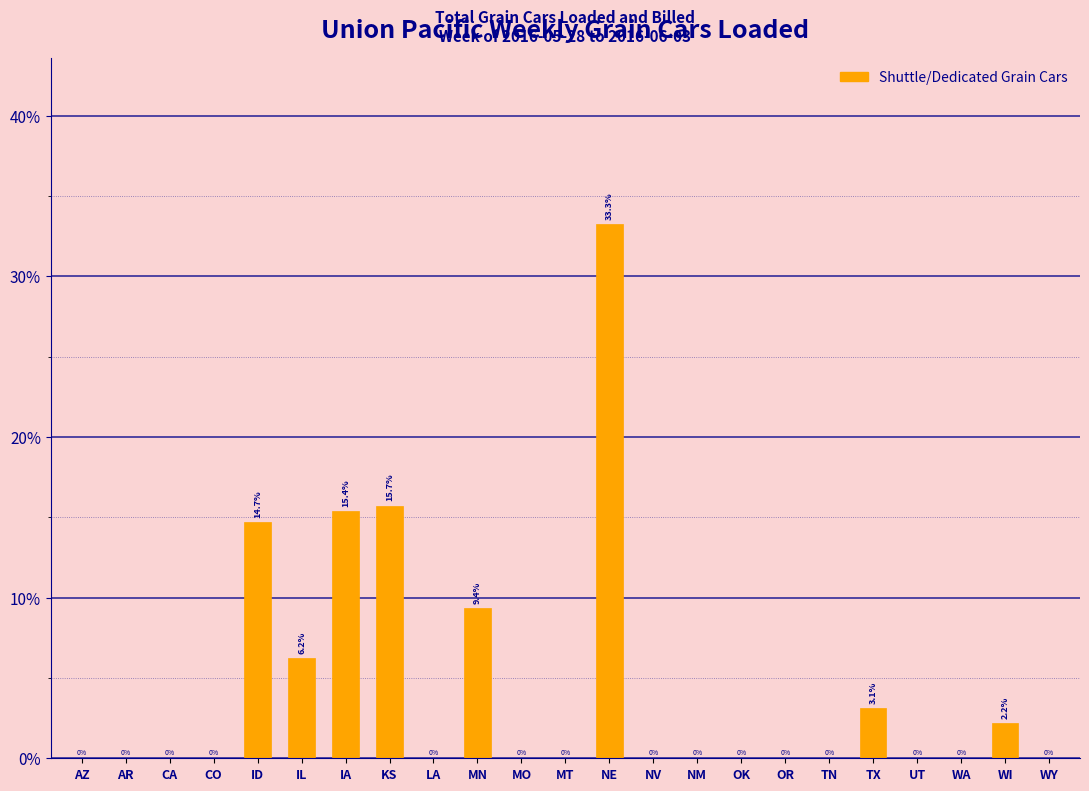

Reading right to left, transcribe all the data shown in this chart.

WY=0.0	WI=2.2	WA=0.0	UT=0.0	TX=3.1	TN=0.0	OR=0.0	OK=0.0	NM=0.0	NV=0.0	NE=33.3	MT=0.0	MO=0.0	MN=9.4	LA=0.0	KS=15.7	IA=15.4	IL=6.2	ID=14.7	CO=0.0	CA=0.0	AR=0.0	AZ=0.0